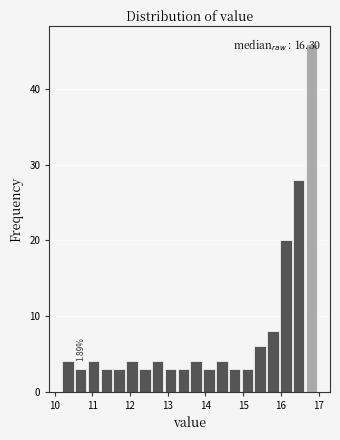

Around what value on the x-axis is the tallest bar? Give the approximate position of its centre, as read against the axis.

16.8